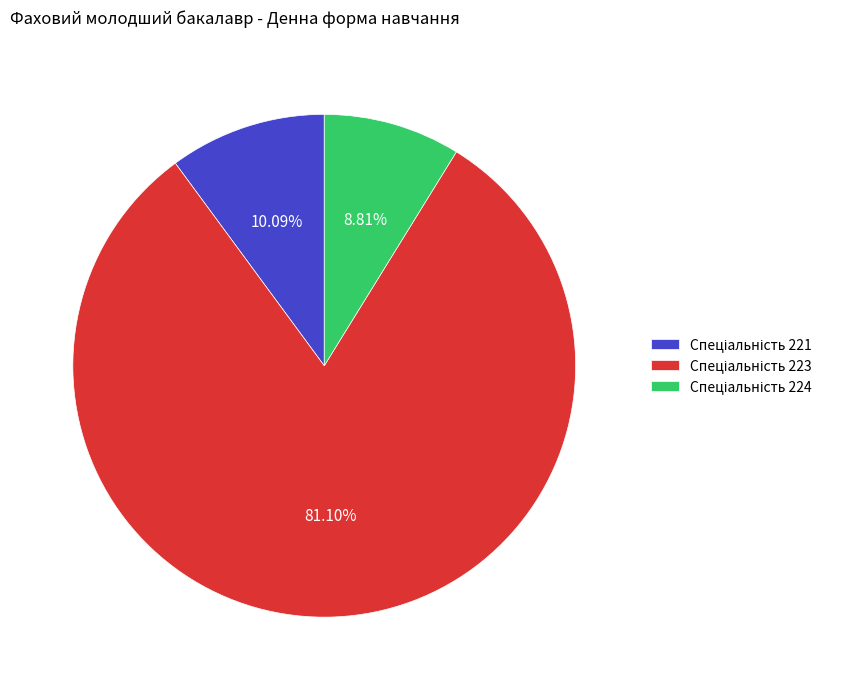

Is there any slice that represents more than half of the pie?

Yes